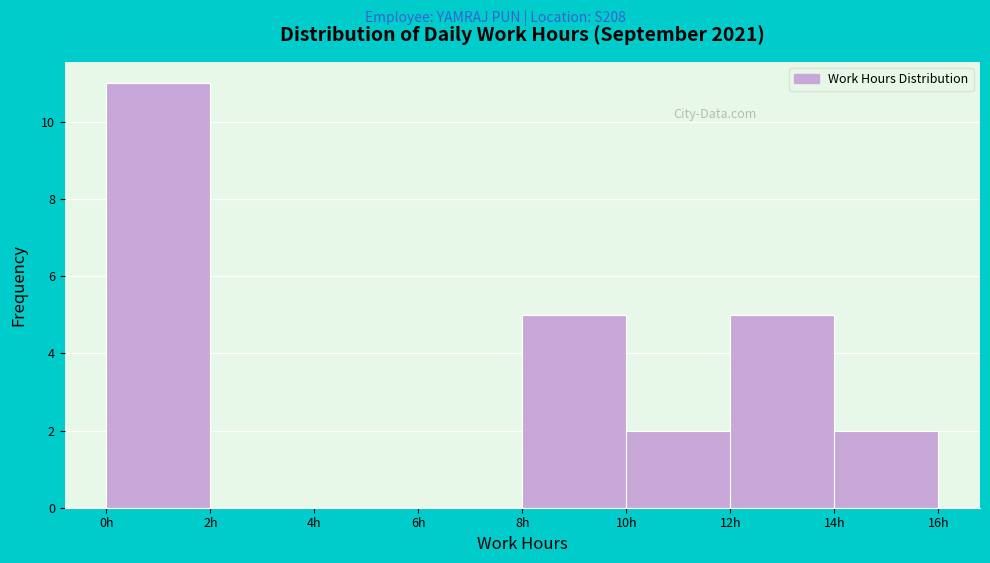

Reading left to right, list every bar in this chart as the range it spans on the x-axis followed by its height. The values are not printed on the chart, so give them approximately, as read against the axis.

0 to 2: 11
2 to 4: 0
4 to 6: 0
6 to 8: 0
8 to 10: 5
10 to 12: 2
12 to 14: 5
14 to 16: 2